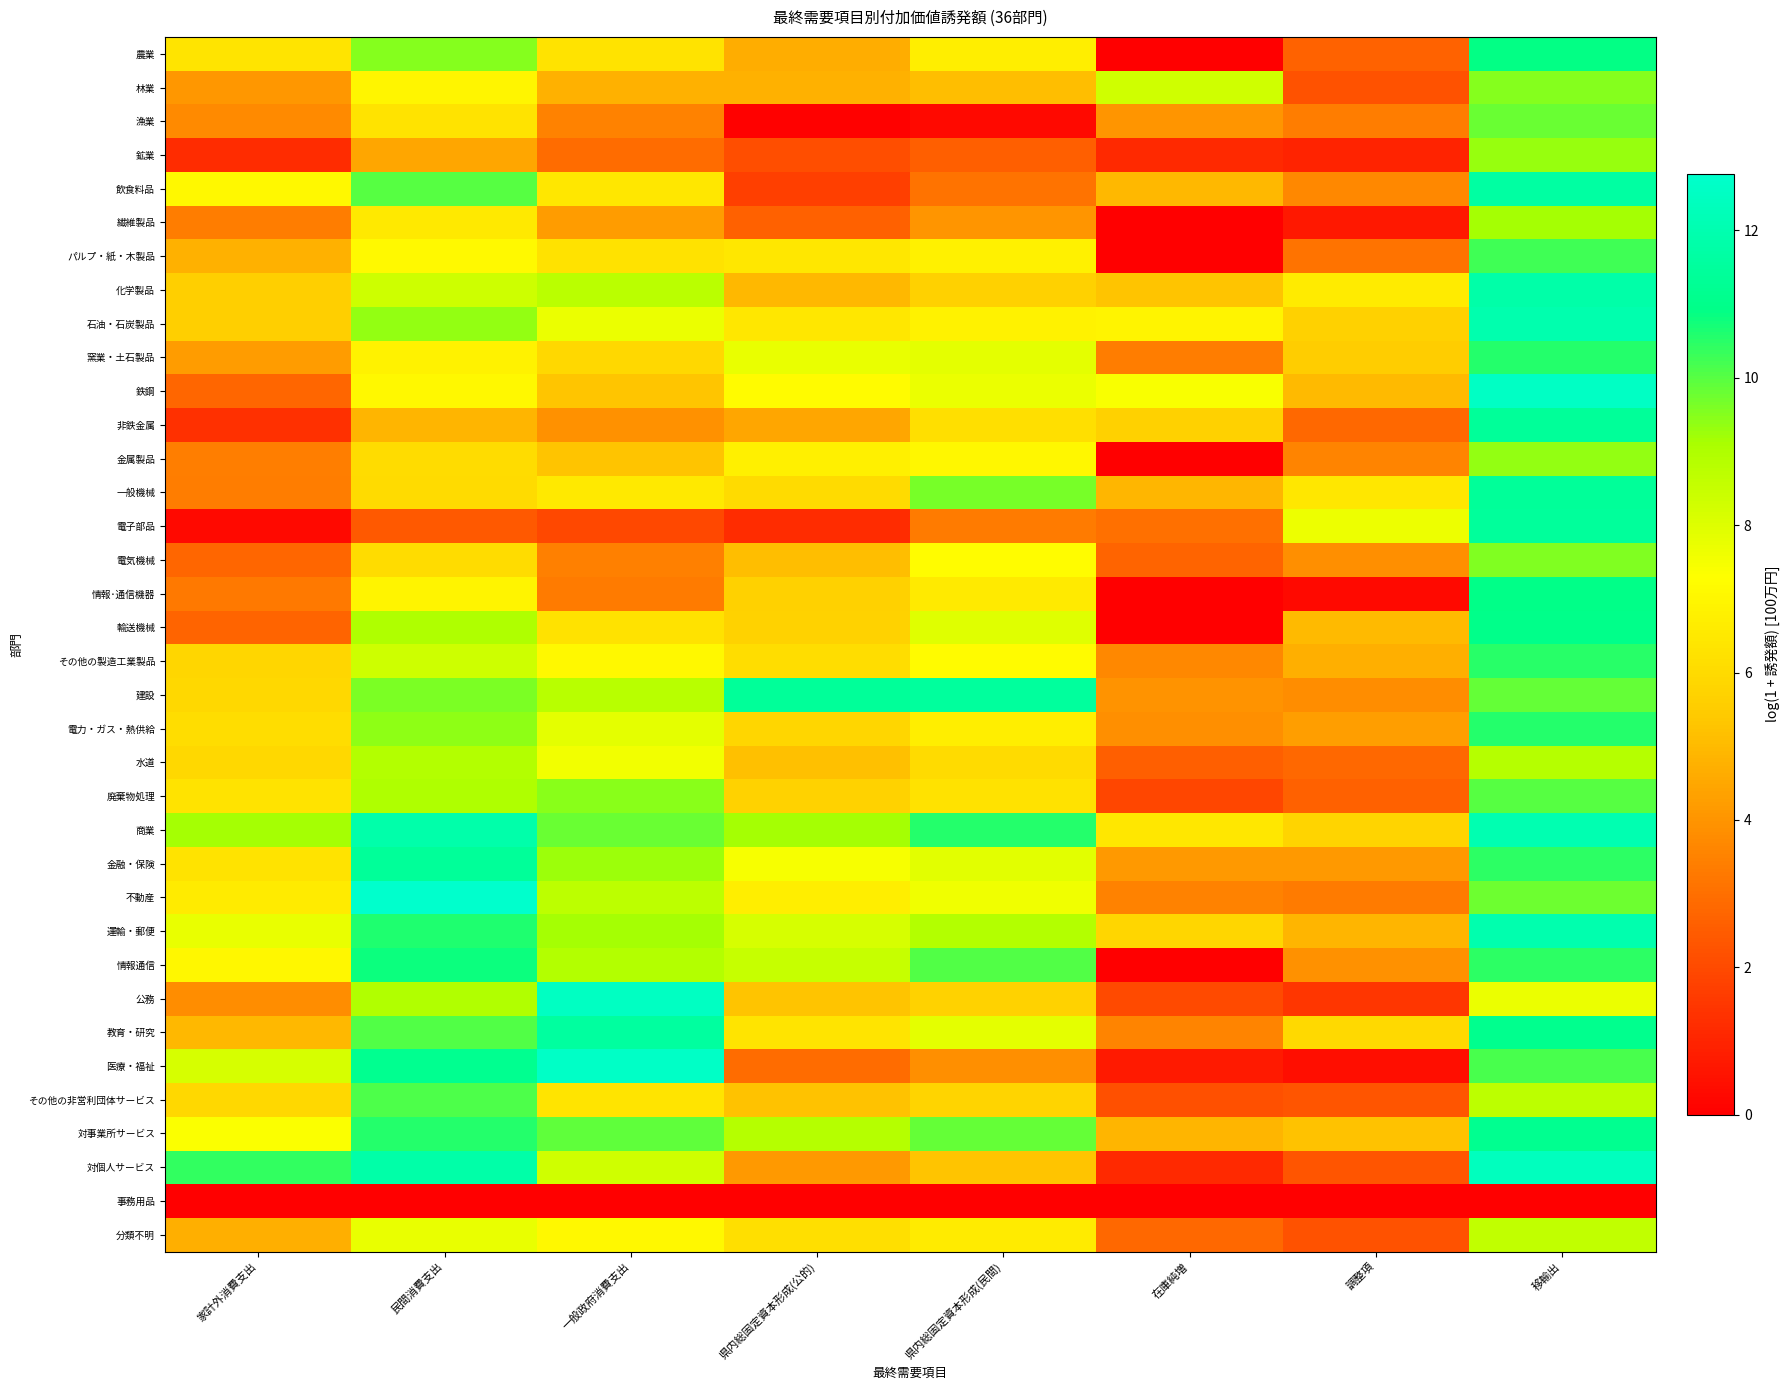

What is the maximum value shown in the chart?

12.8